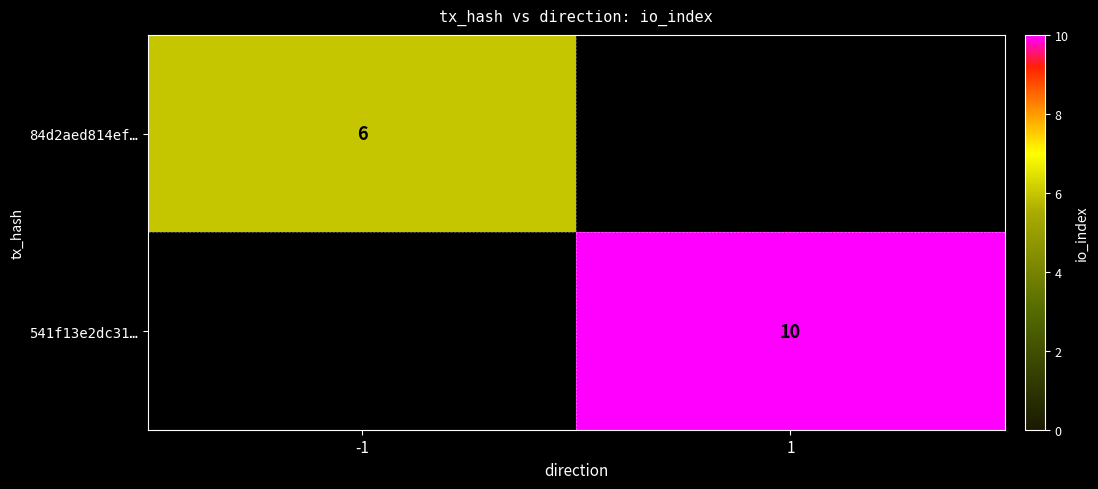

Is it true that 541f13e2dc31… equals 10 at 1?

True